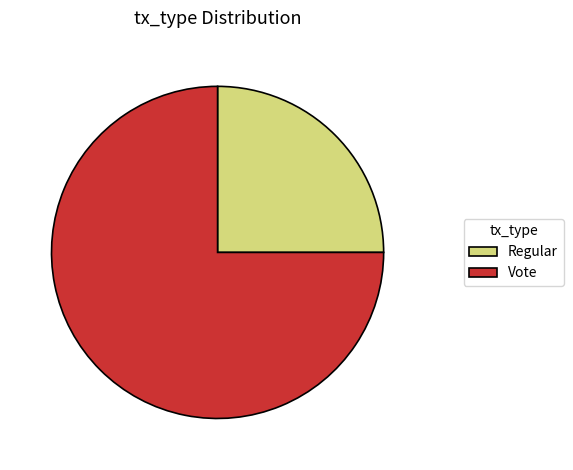

Do Vote and Regular together represent more than half of the pie?

Yes